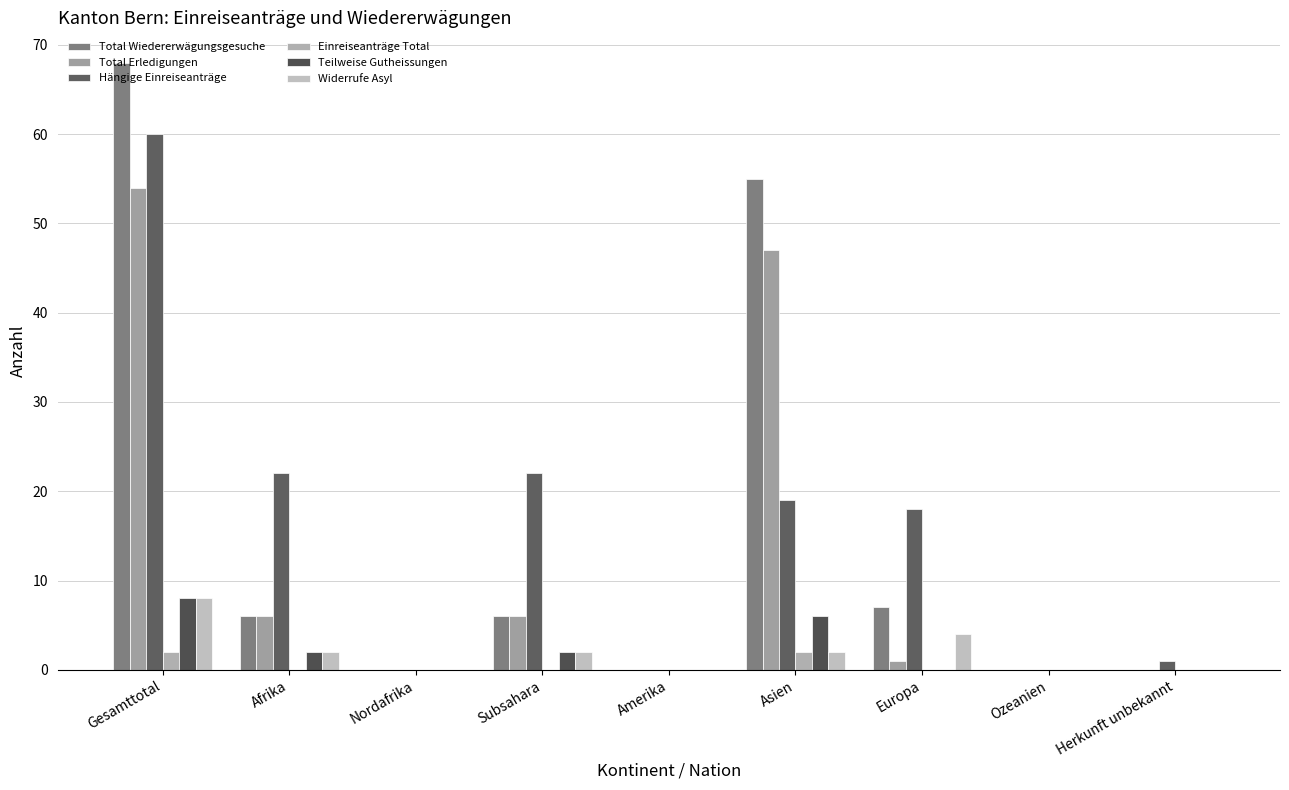

Does the chart contain stacked bars?

No